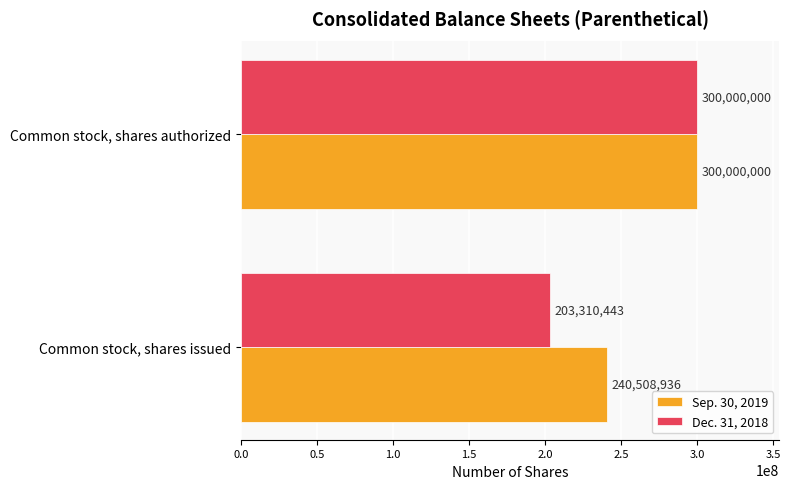

Which series has the largest total across all categories?

Sep. 30, 2019